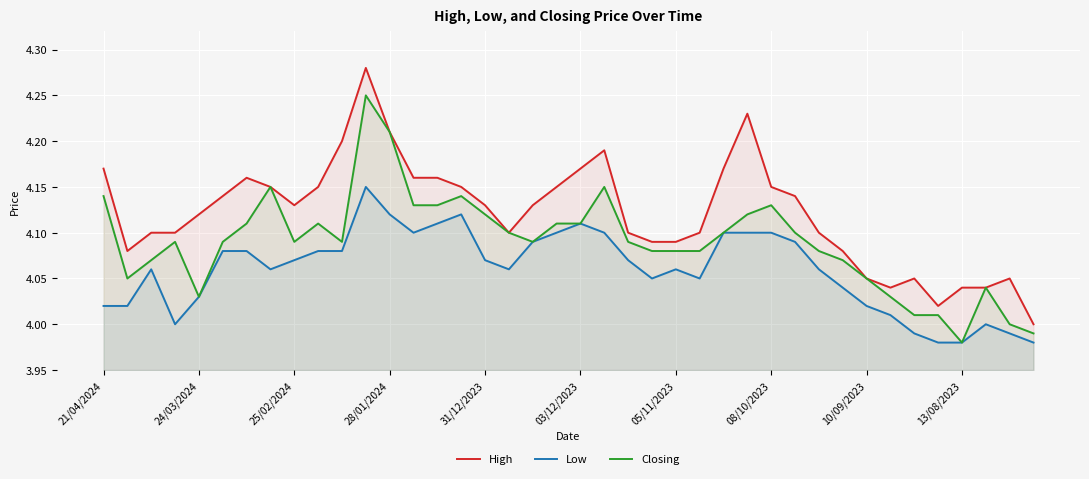

True or false: High and Low cross at least once.

False